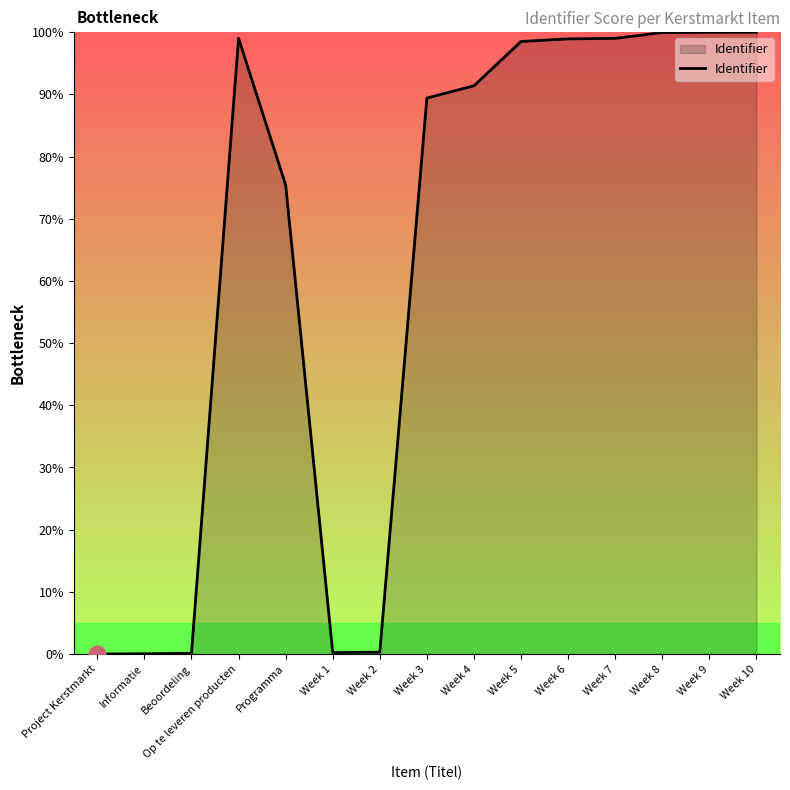

What position from the left is Week 1?

6